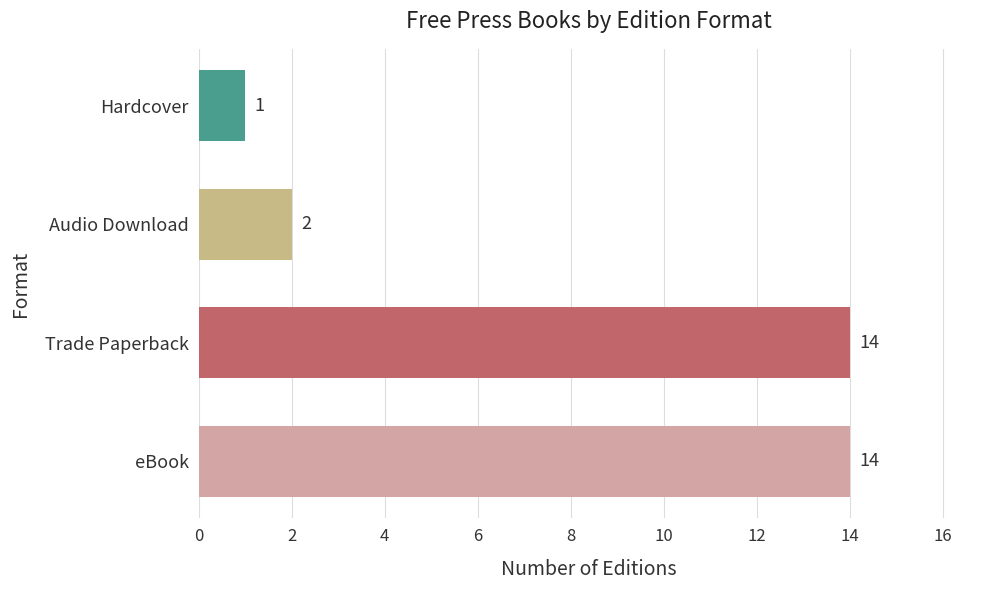

Reading bottom to top, extract all data points from this chart.

eBook=14	Trade Paperback=14	Audio Download=2	Hardcover=1